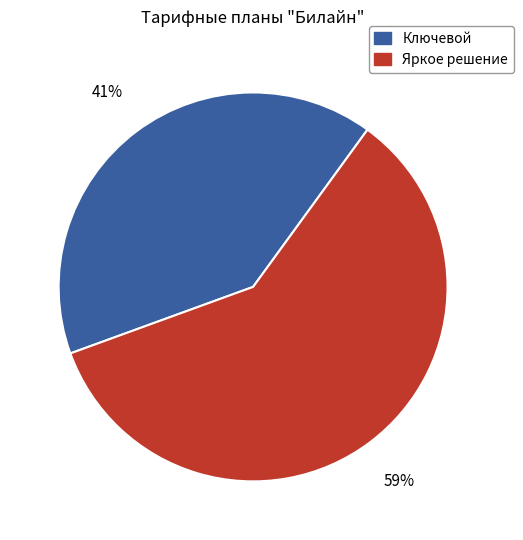

Rank the categories by value from lowest to highest.

Ключевой, Яркое решение